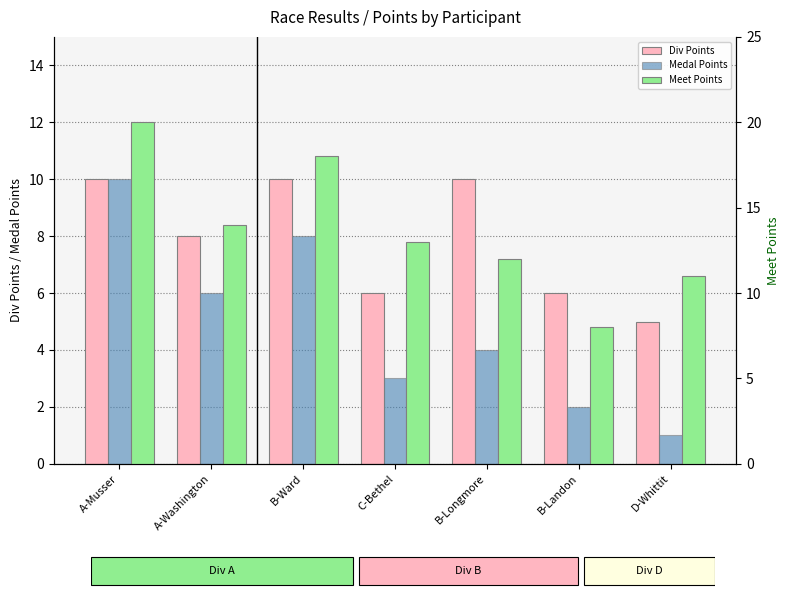

At which category does the chart reach its peak across all series?

A-Musser